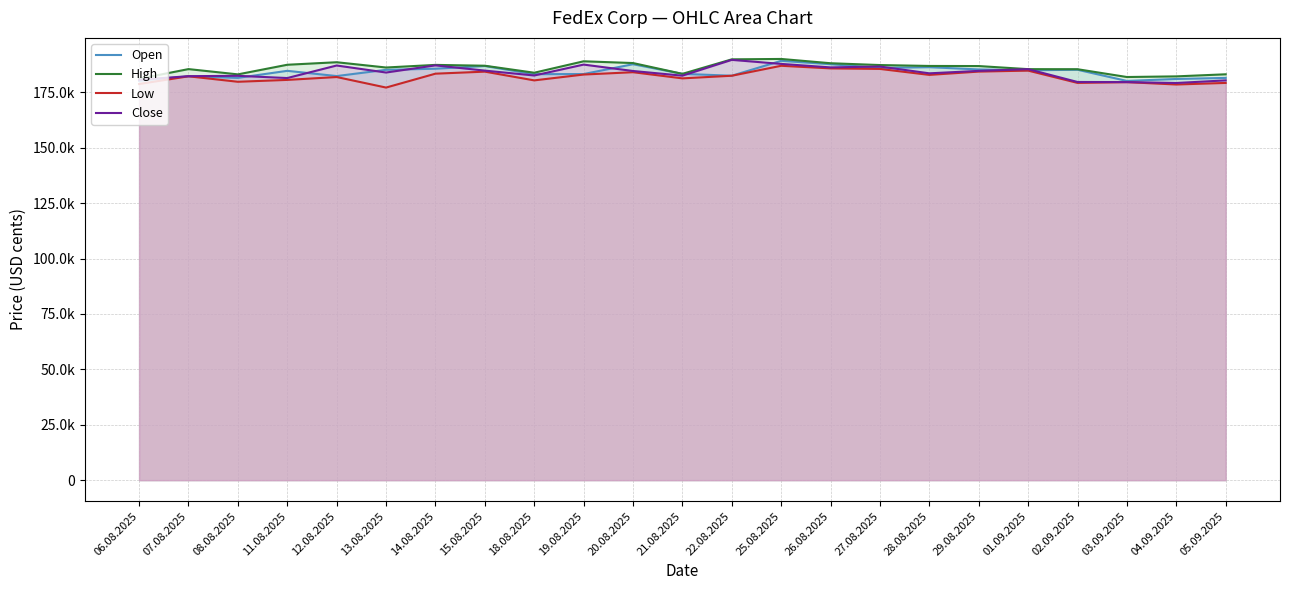

What is the total value across all series at 18.08.2025?

730219